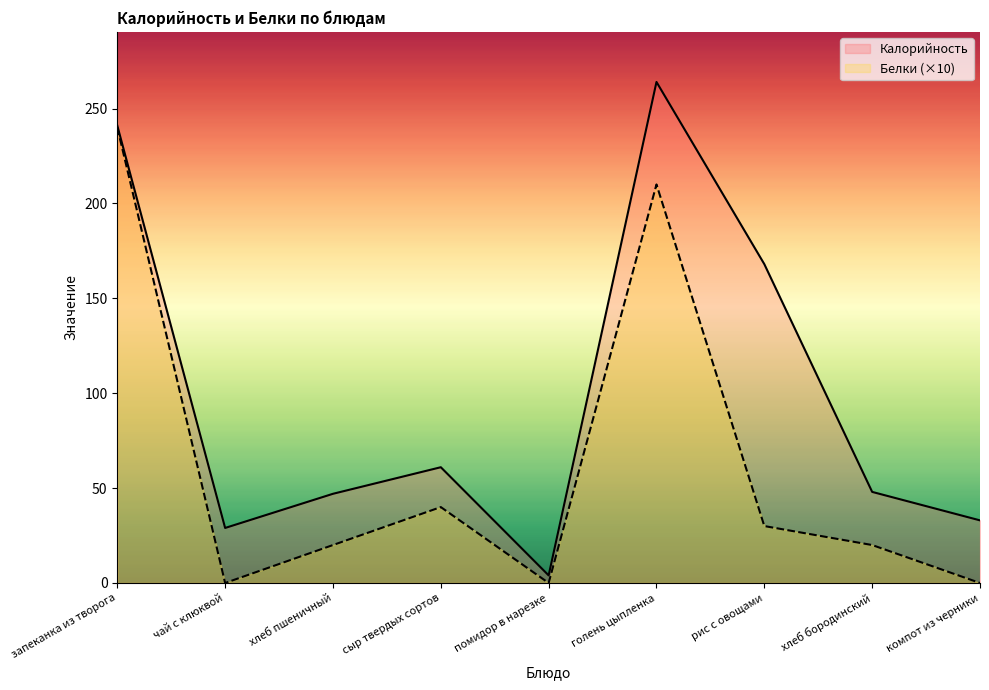

What is the average value of the Белки series?

62